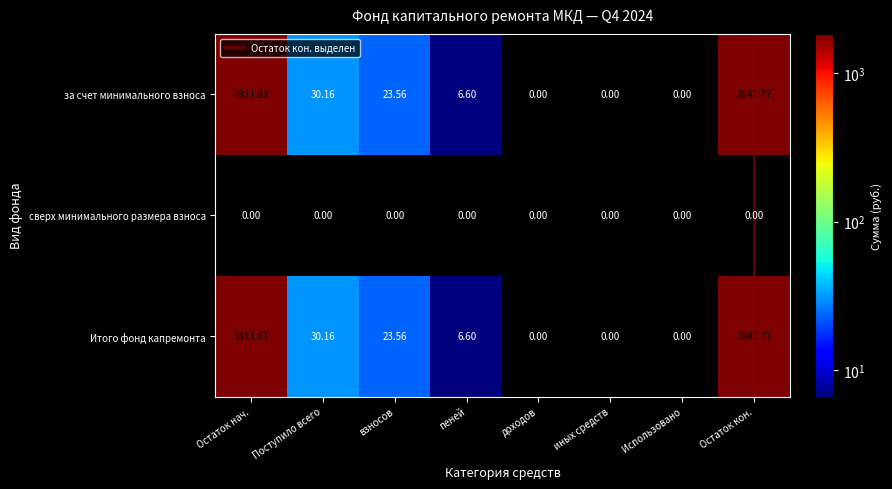

At which category is the sum across all series the highest?

Остаток кон.